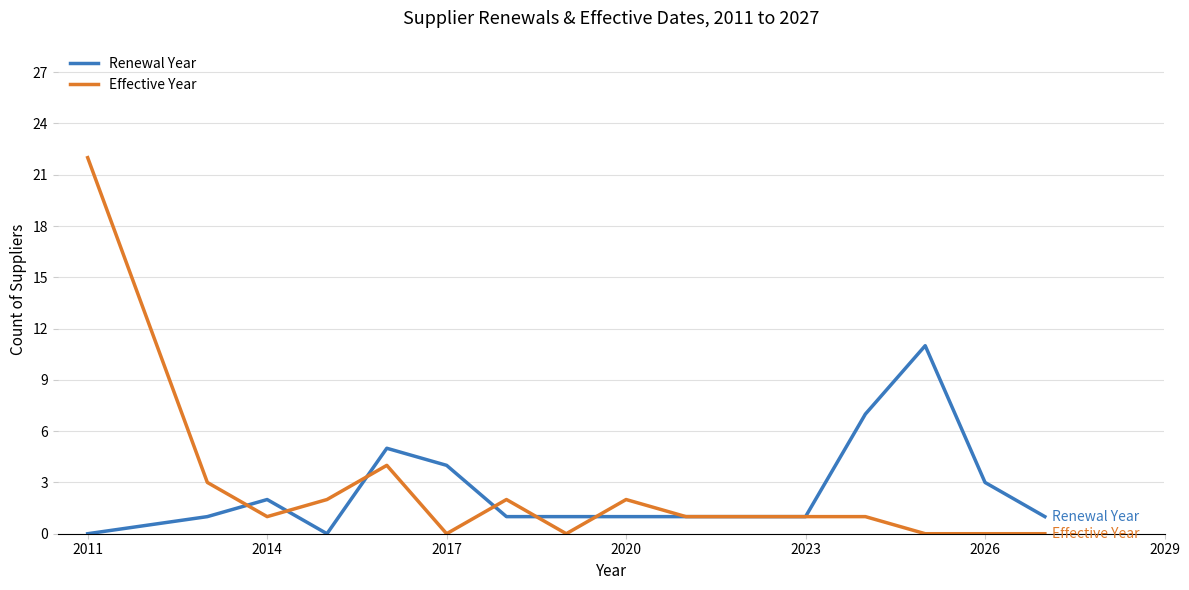

Which series has the largest range (max minus min)?

Effective Year